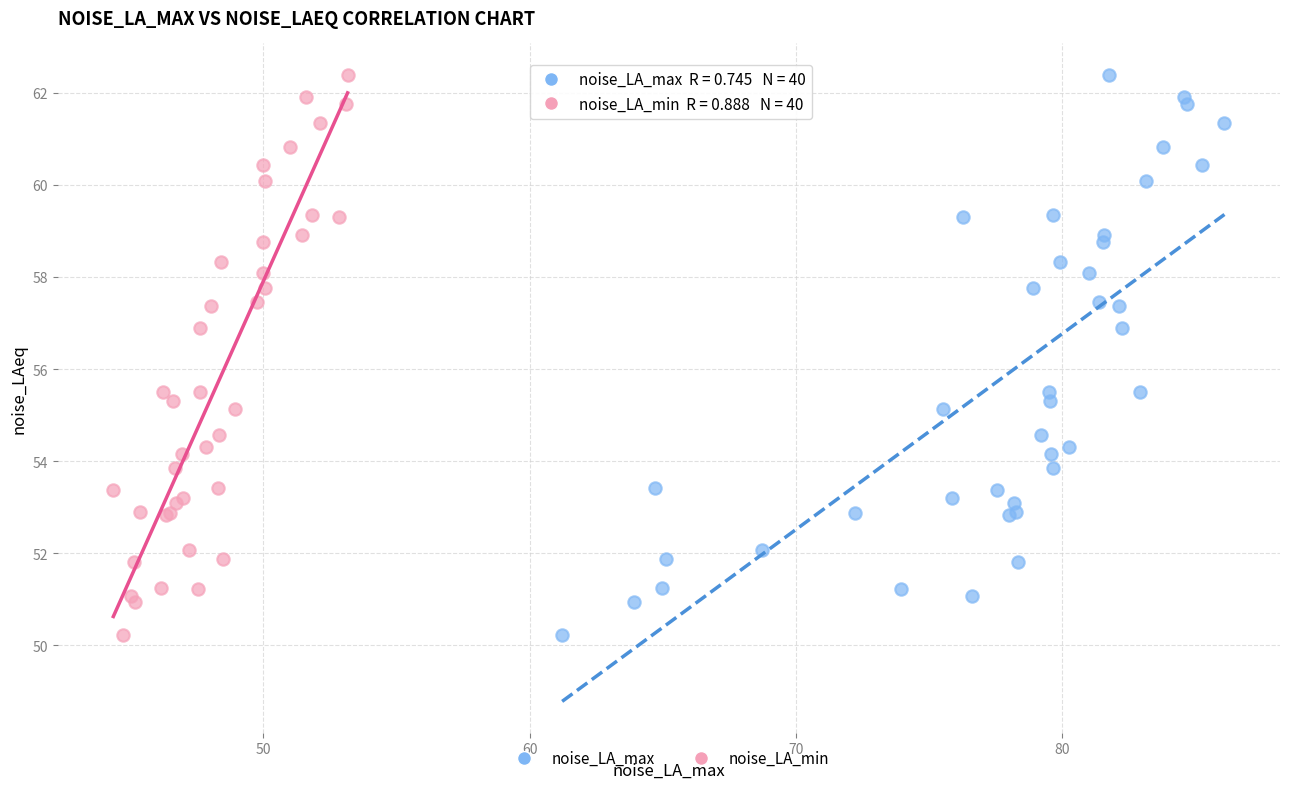

What are all the series names shown in the legend?

noise_LA_max, noise_LA_min